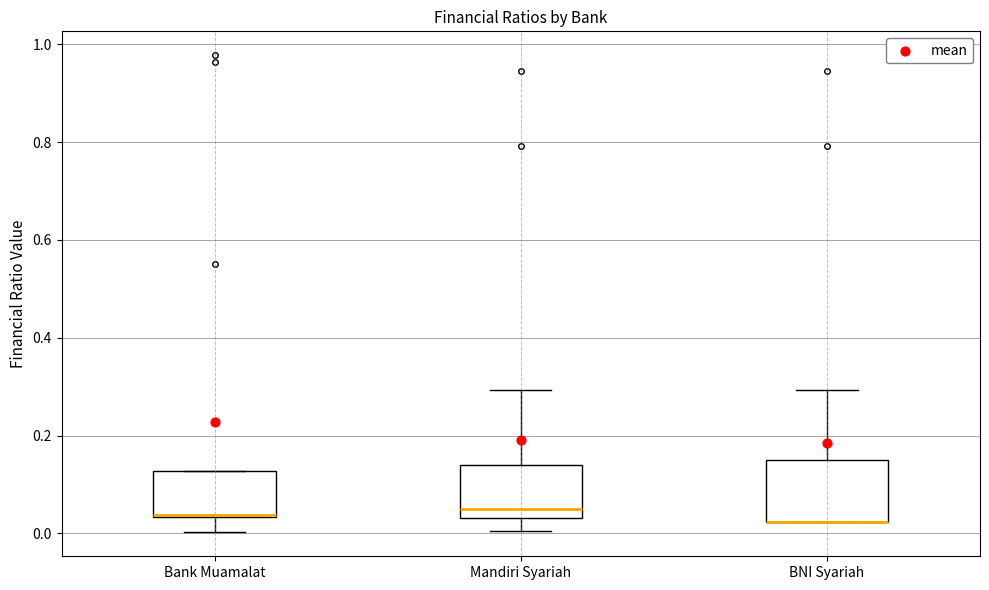

Reading left to right, read every box against the y-axis: the position of its median line, the range the box covers, and the ends of its whiskers. The values are not printed on the chart, so give them approximately, as read against the axis.

Bank Muamalat: median 0.04, box 0.04 to 0.12, whiskers 0.00 to 0.12
Mandiri Syariah: median 0.04 (just above the box's lower edge), box 0.04 to 0.14, whiskers 0.00 to 0.30
BNI Syariah: median 0.02 (drawn on the box's lower edge), box 0.02 to 0.14, whiskers 0.02 to 0.30